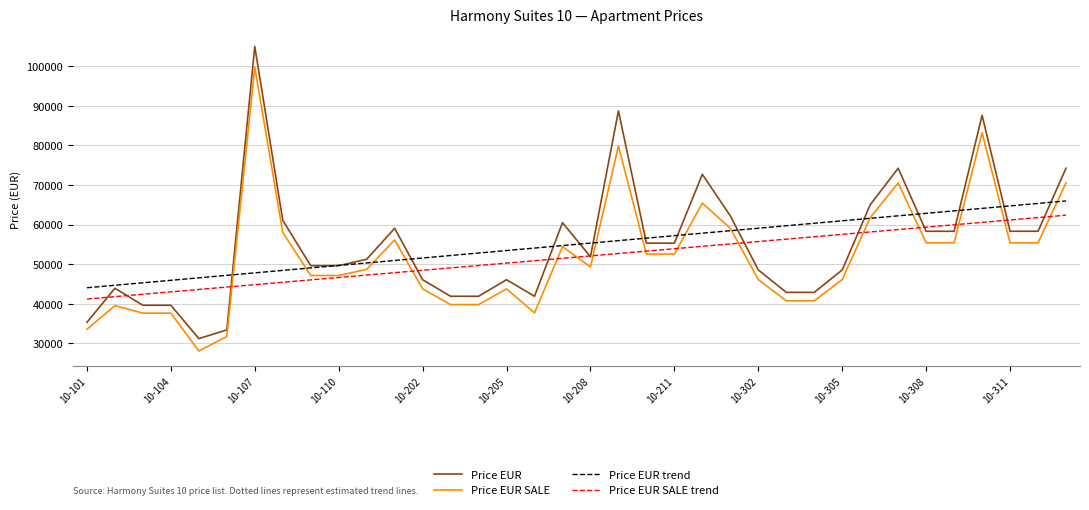

Which series ends up on top after the final intersection of Price EUR SALE and Price EUR SALE trend?

Price EUR SALE